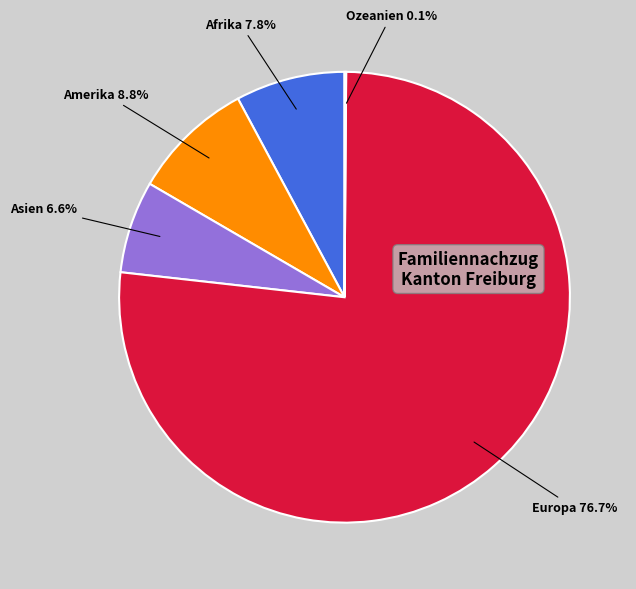

Does any single category account for the majority?

Yes